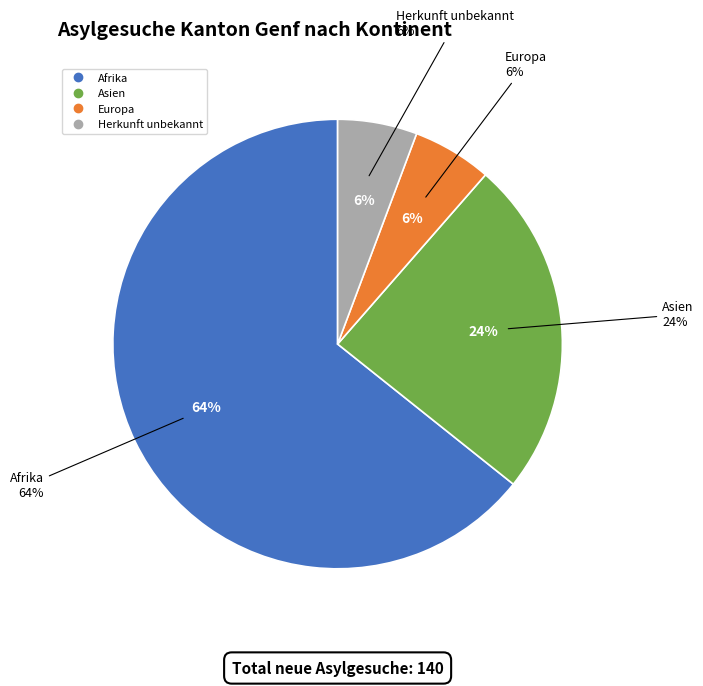

Between Herkunft unbekannt and Europa, which is larger?

Herkunft unbekannt